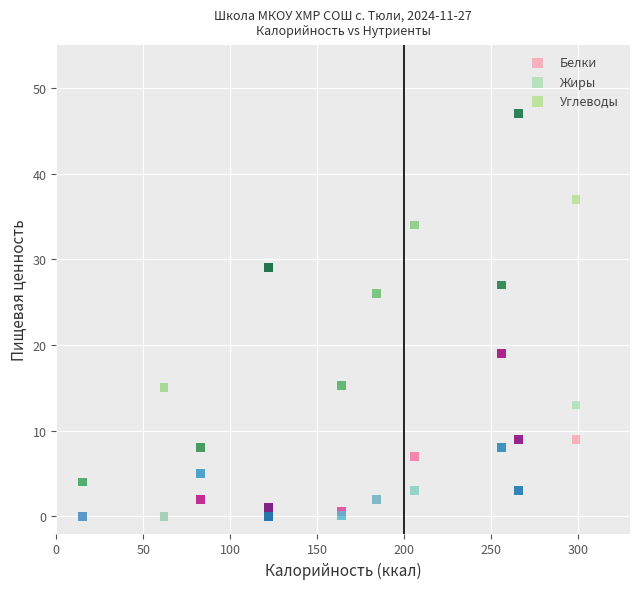

Which series reaches the maximum Y coordinate?

Углеводы